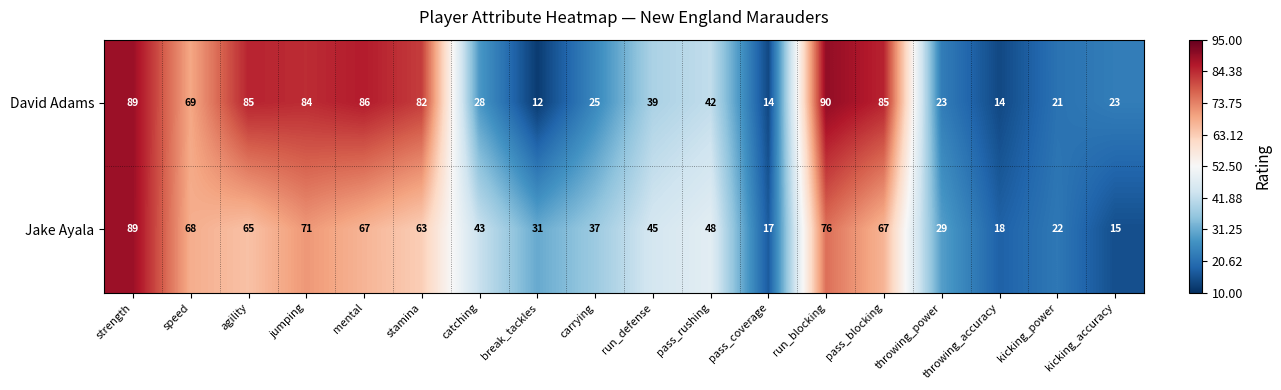

What is the sum of all Jake Ayala values?

871